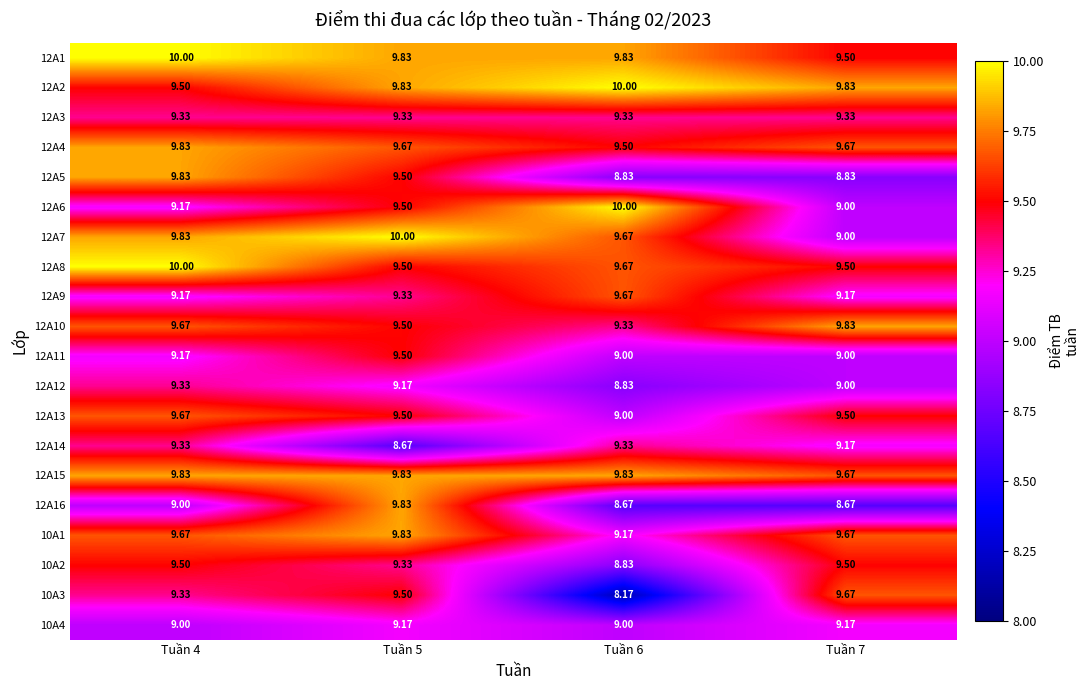

Is the value of 10A3 at Tuần 5 greater than the value of 10A2 at Tuần 6?

Yes